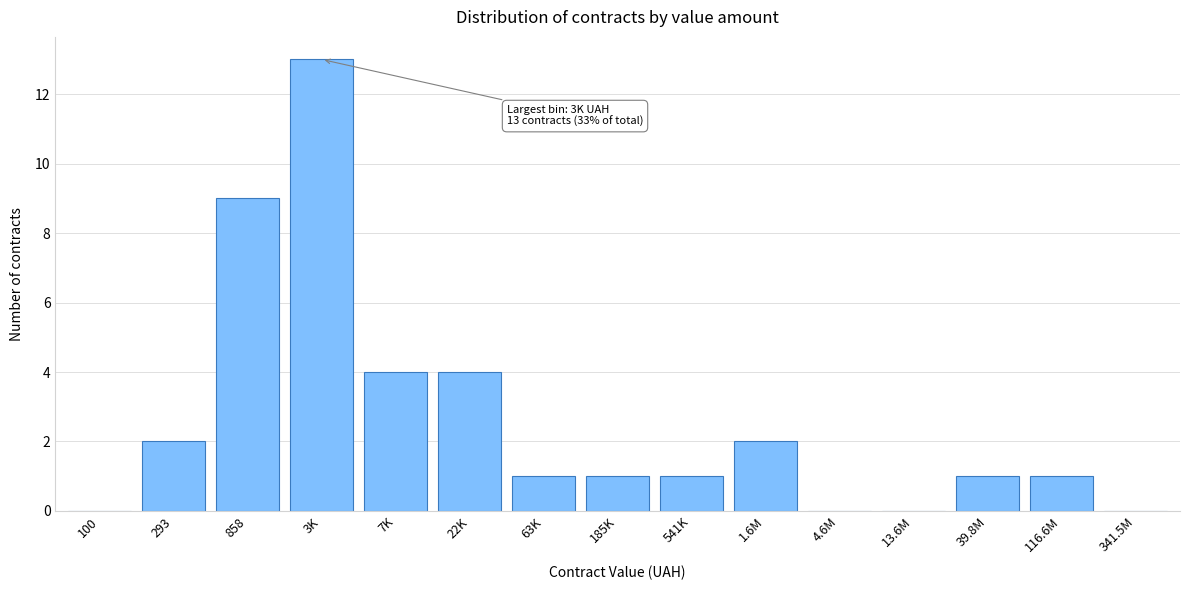

Reading right to left, extract all data points from this chart.

341.5M=0	116.6M=1	39.8M=1	13.6M=0	4.6M=0	1.6M=2	541K=1	185K=1	63K=1	22K=4	7K=4	3K=13	858=9	293=2	100=0